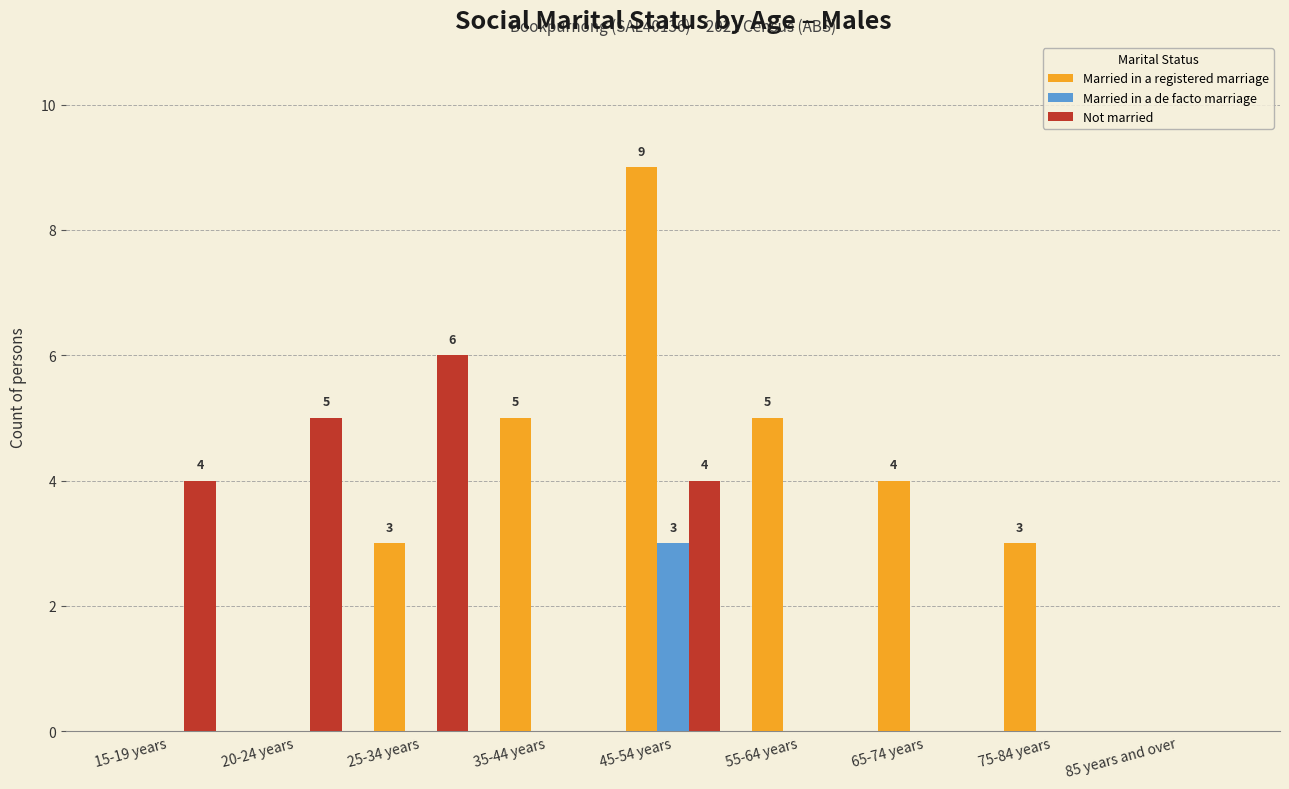

Reading left to right, transcribe all the data shown in this chart.

Married in a registered marriage: 0	0	3	5	9	5	4	3	0
Married in a de facto marriage: 0	0	0	0	3	0	0	0	0
Not married: 4	5	6	0	4	0	0	0	0